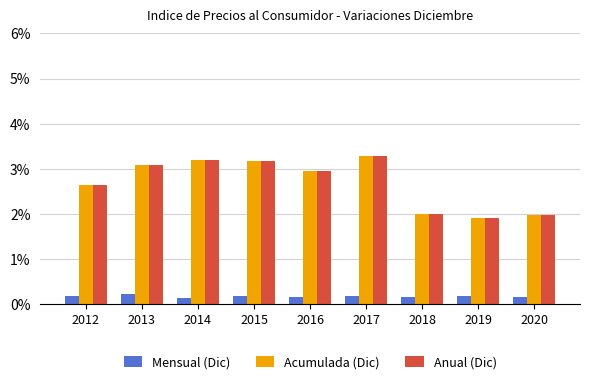

What is the spread (max minus min) of values at 2020?

1.8